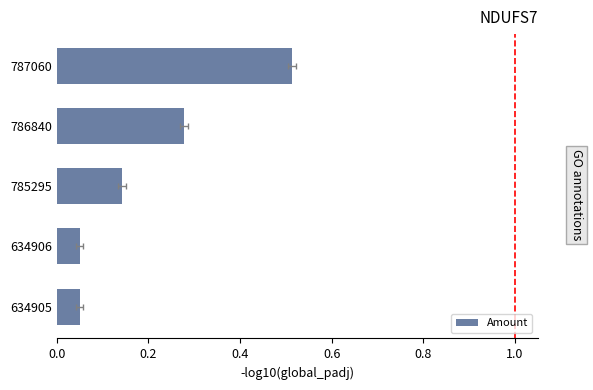

Is it true that the value at 787060 is 0.9?

False